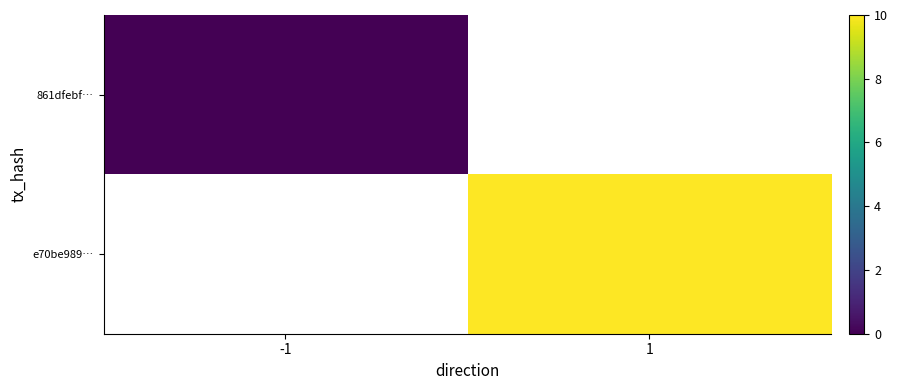

Rank the categories by 861dfebf… value from lowest to highest.

-1, 1